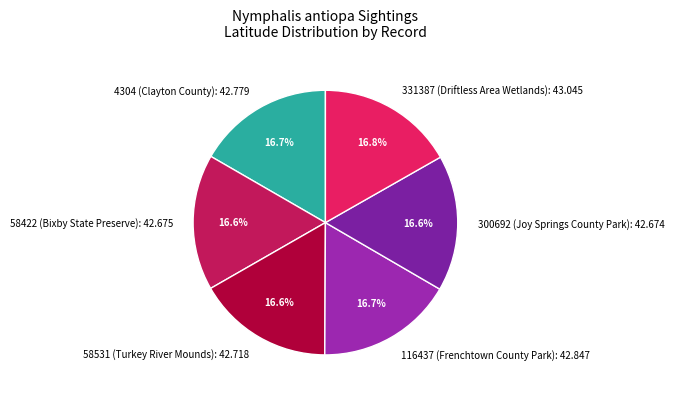

To the nearest percent, what is the average slice percentage?

17%